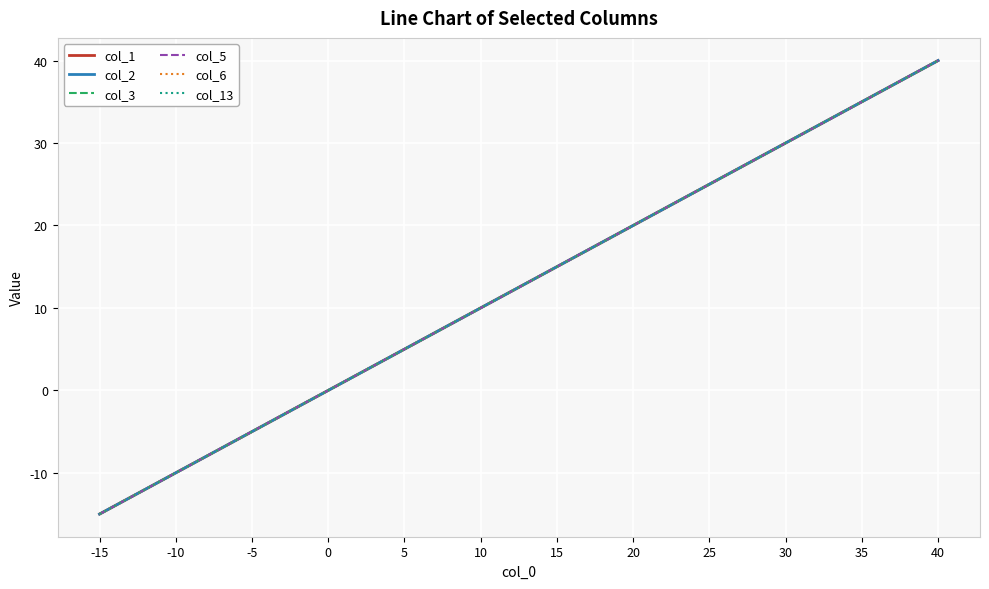

Does the chart display data point markers on the line(s)?

No